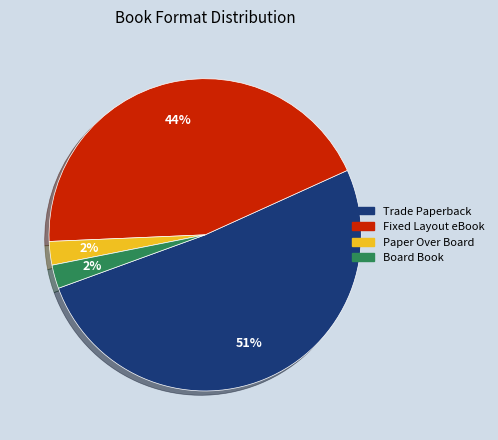

Between Trade Paperback and Fixed Layout eBook, which is larger?

Trade Paperback